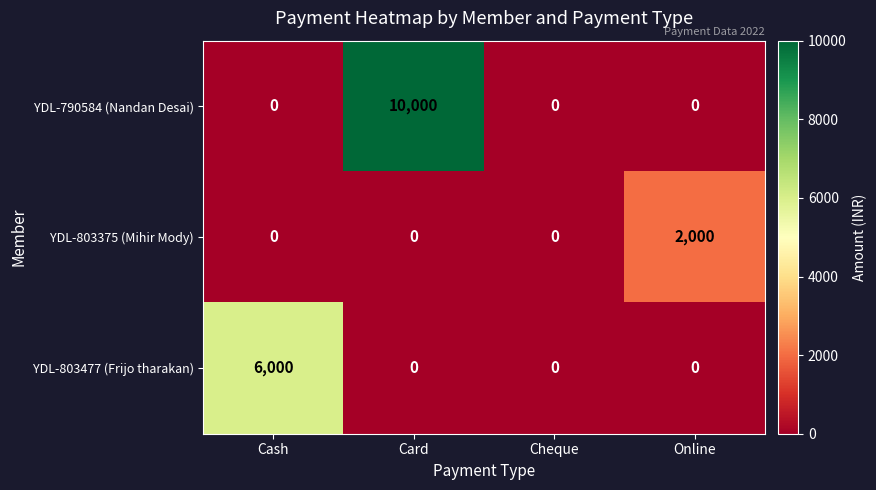

Which series has the largest range (max minus min)?

YDL-790584 (Nandan Desai)